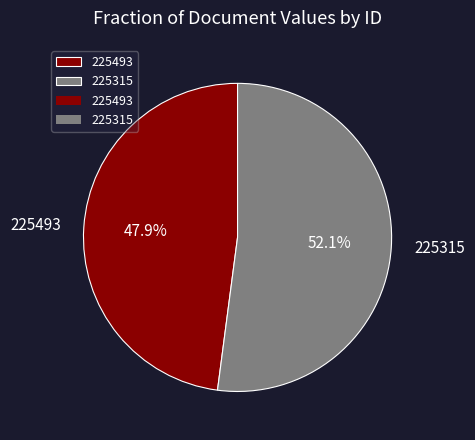

How many slices are in this pie chart?

2